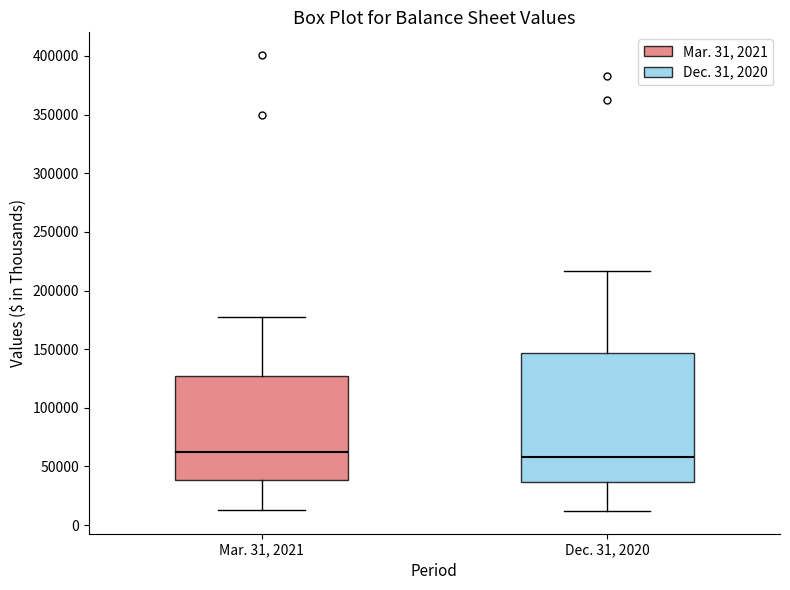

Which box is the tallest, from its lower edge to its upper edge?

Dec. 31, 2020